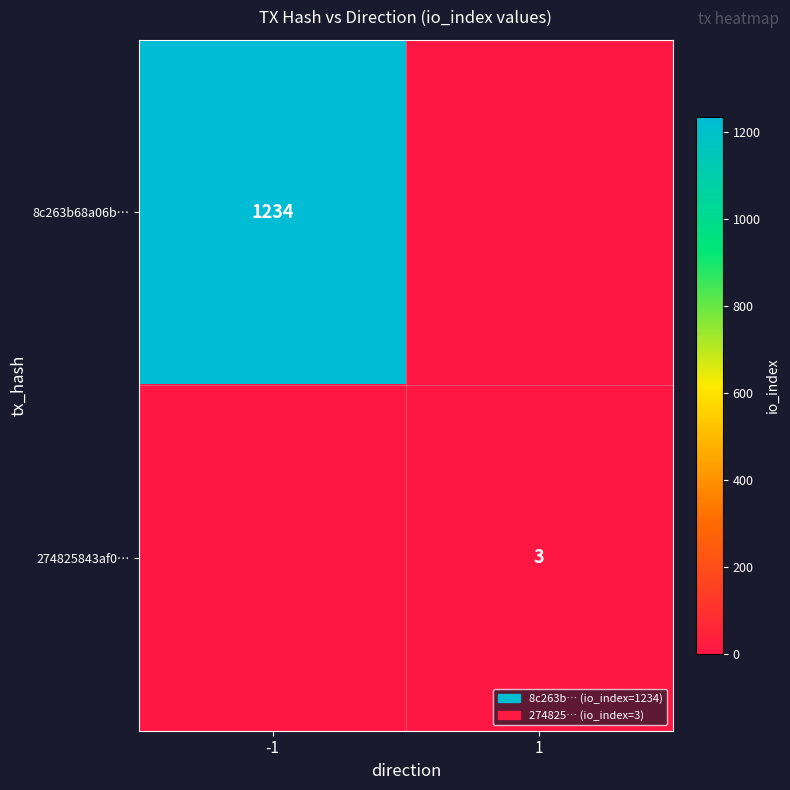

Is the value of 8c263b68a06b… at -1 greater than the value of 274825843af0… at 1?

Yes